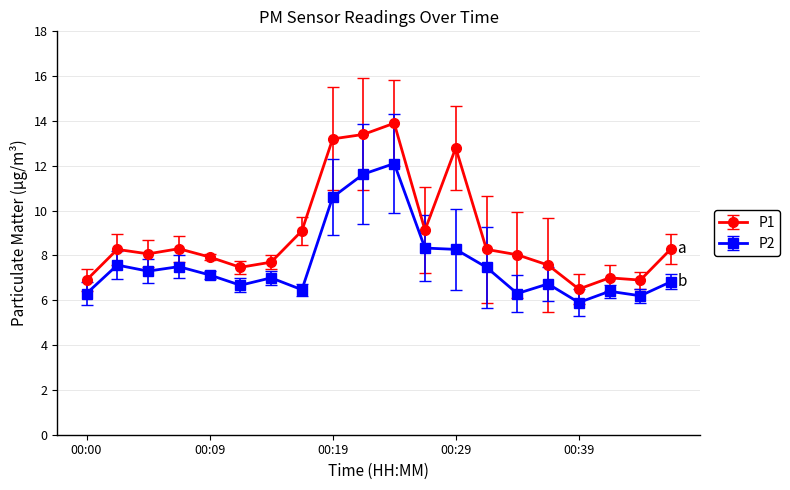

Does the chart display data point markers on the line(s)?

Yes